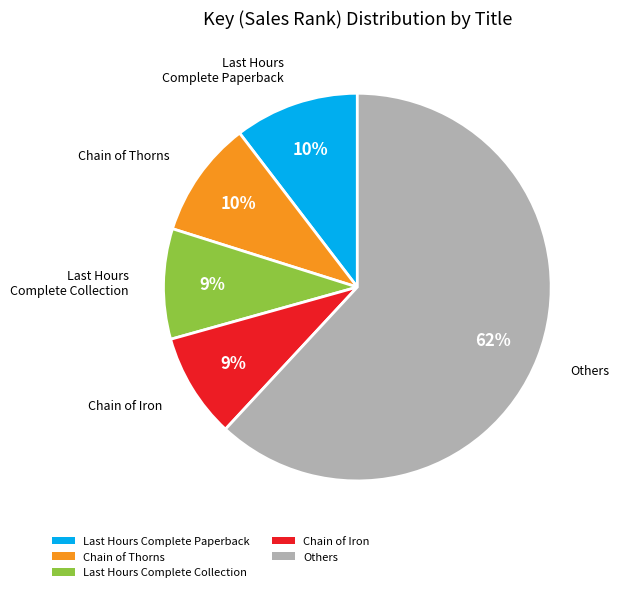

What is the ratio of the value at Chain of Thorns to the value at Chain of Iron?

1.1